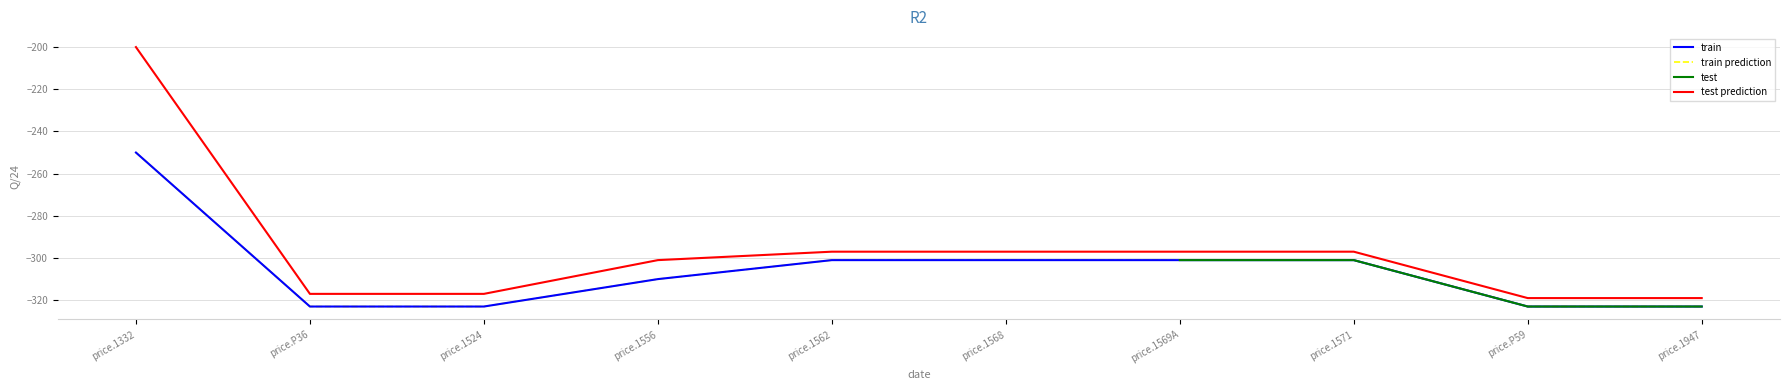

Is it true that До дата equals -193 at price.P36?

False